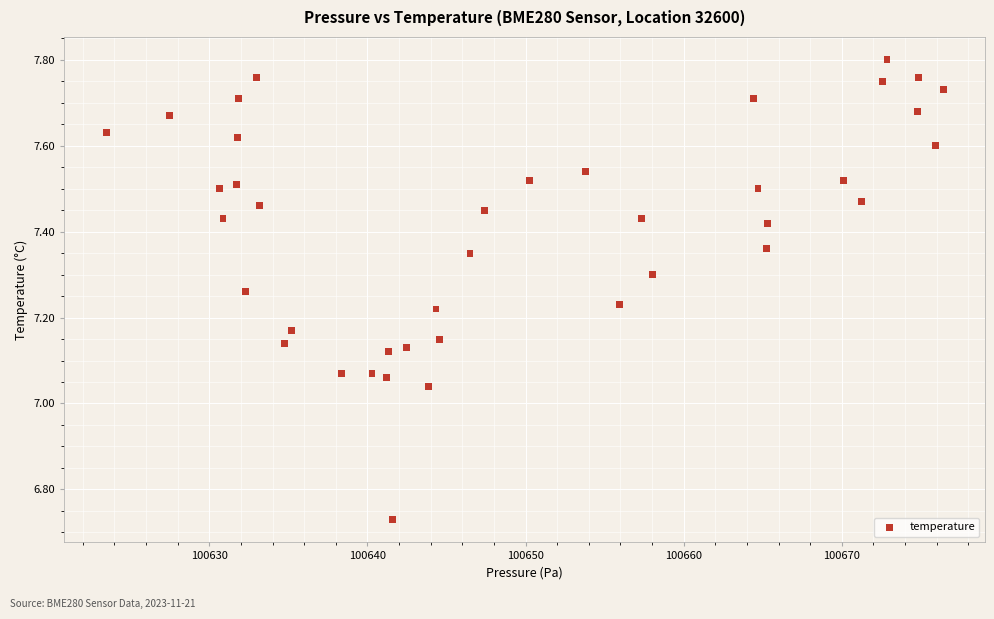

What is the range of Y values (max minus min)?

1.1